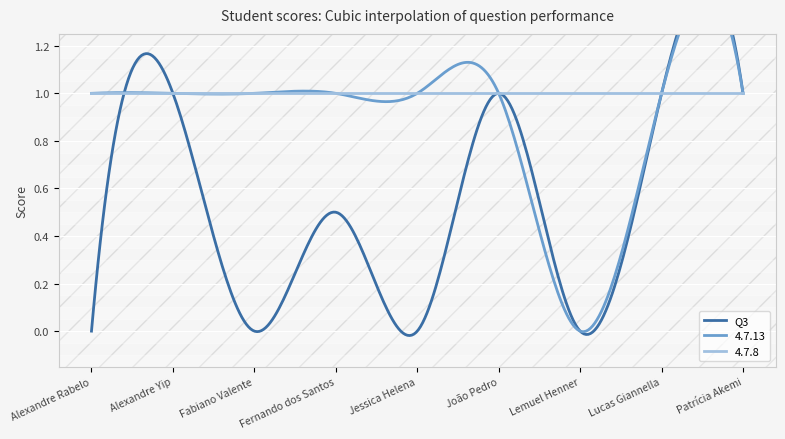

How many values in Q3 are above zero?

5